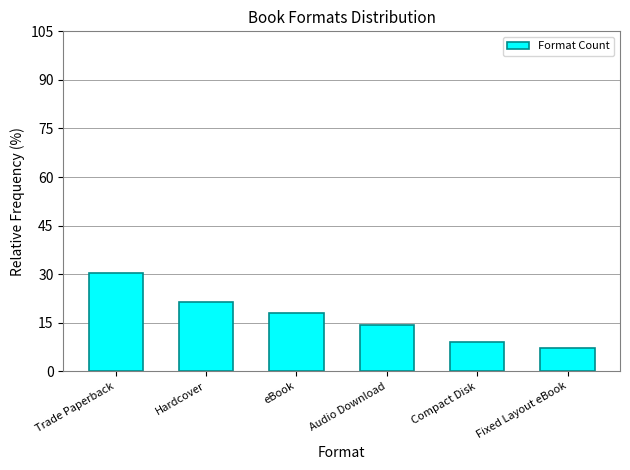

What is the average value?

16.7